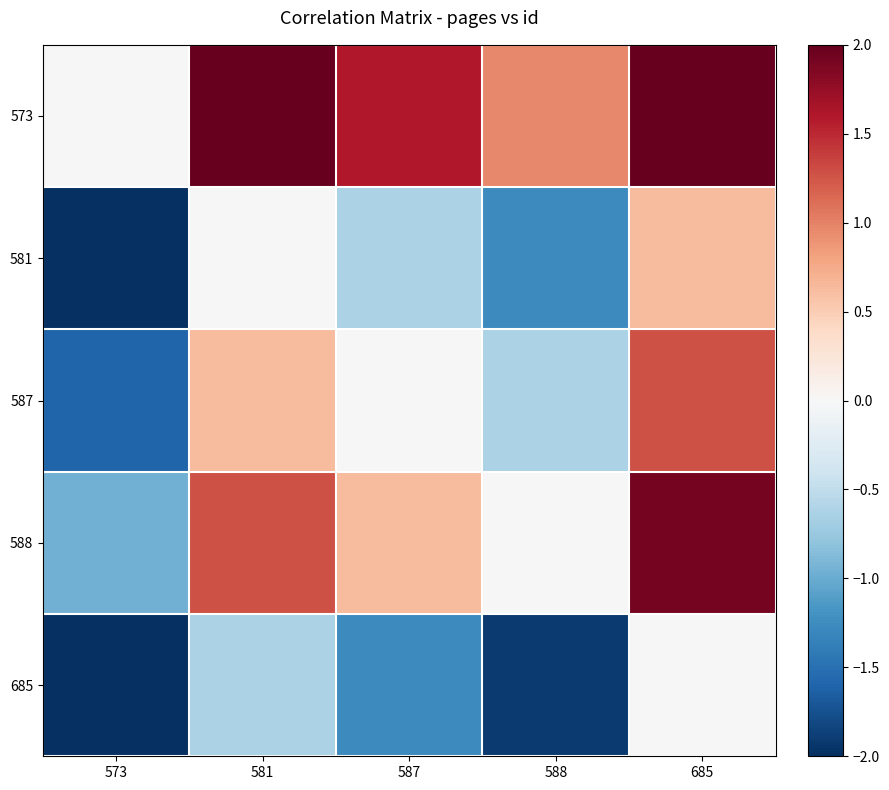

Reading left to right, what are all the values shown in this chart?

573: 573=0.0	581=2.2	587=1.6	588=1.0	685=2.9
581: 573=-2.2	581=0.0	587=-0.6	588=-1.3	685=0.6
587: 573=-1.6	581=0.6	587=0.0	588=-0.6	685=1.3
588: 573=-1.0	581=1.3	587=0.6	588=0.0	685=1.9
685: 573=-2.9	581=-0.6	587=-1.3	588=-1.9	685=0.0